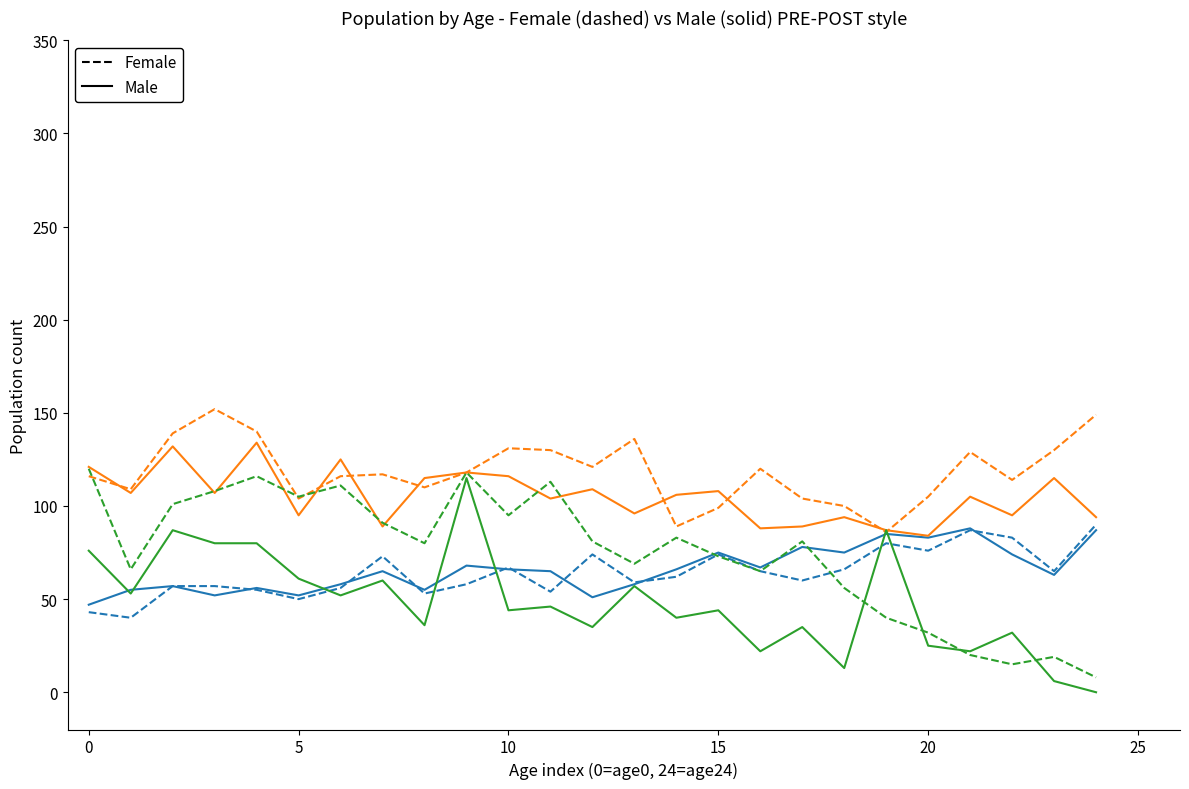

What is the maximum value shown in the chart?

152